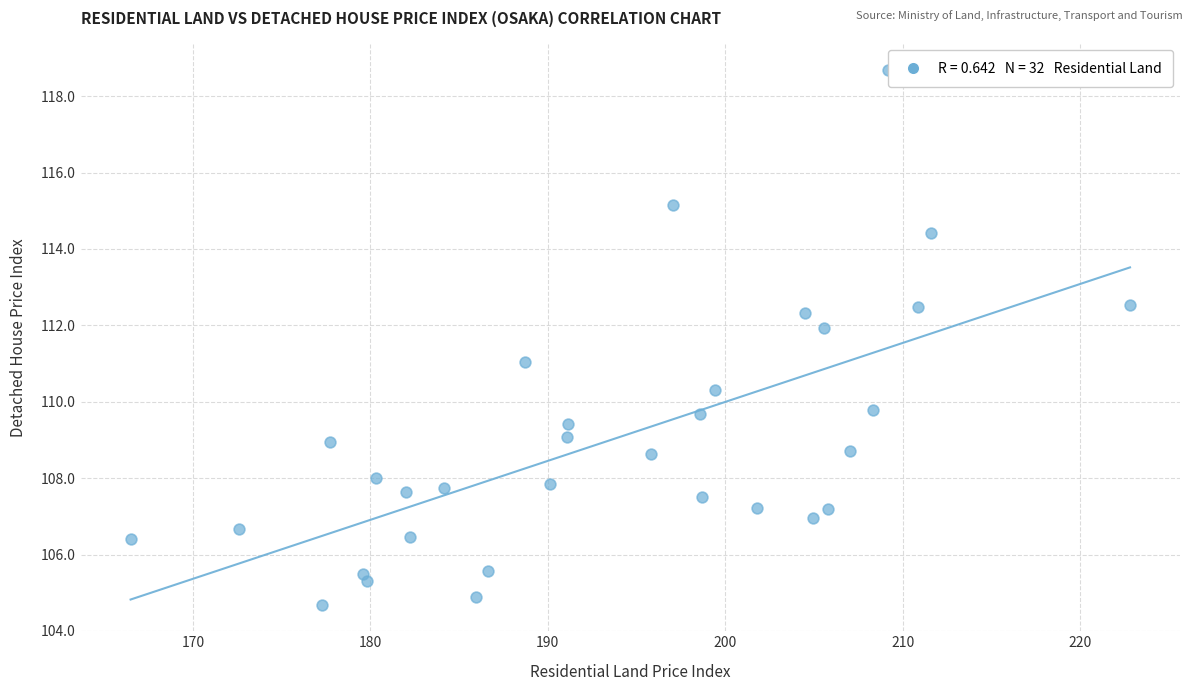

What is the range of Y values (max minus min)?

14.0